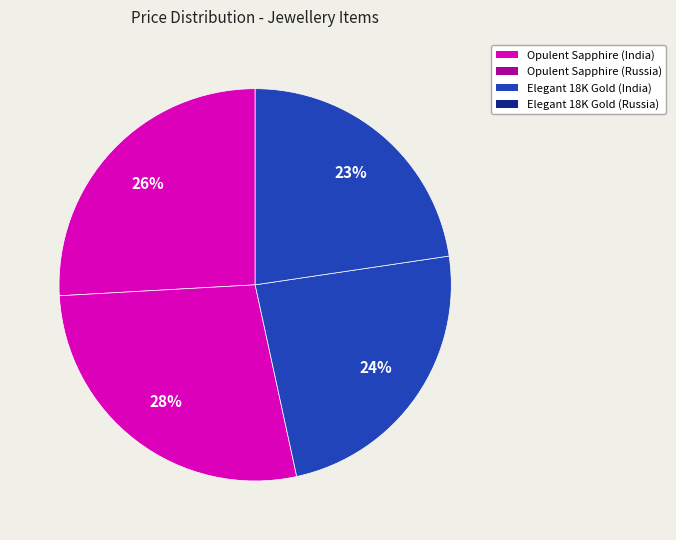

Which category has the biggest portion of the pie?

Opulent Sapphire Gold Drop Earrings (Russia)